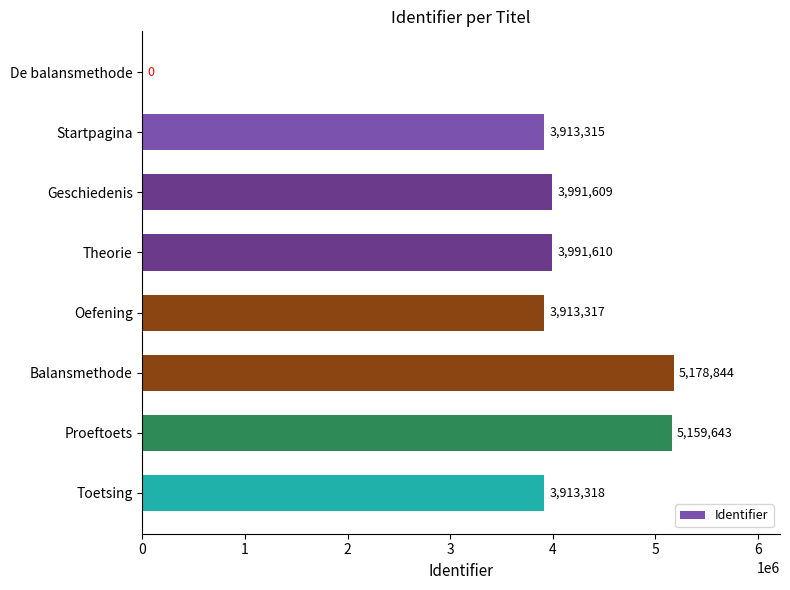

What is the sum of the values at Balansmethode and Toetsing?

9092162